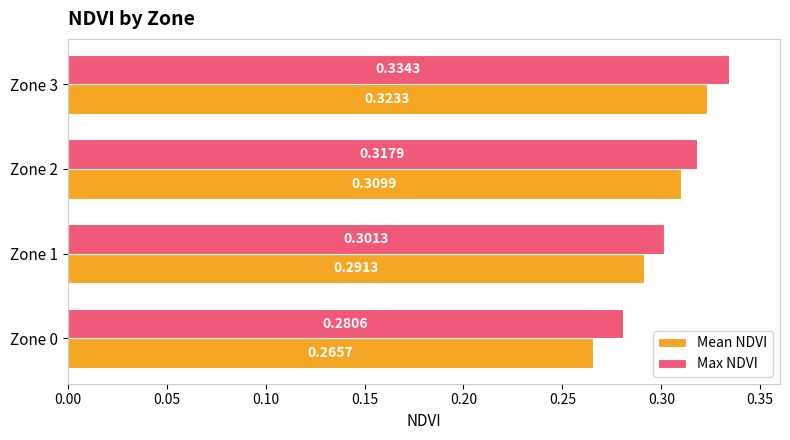

Which series has the largest total across all categories?

Max NDVI